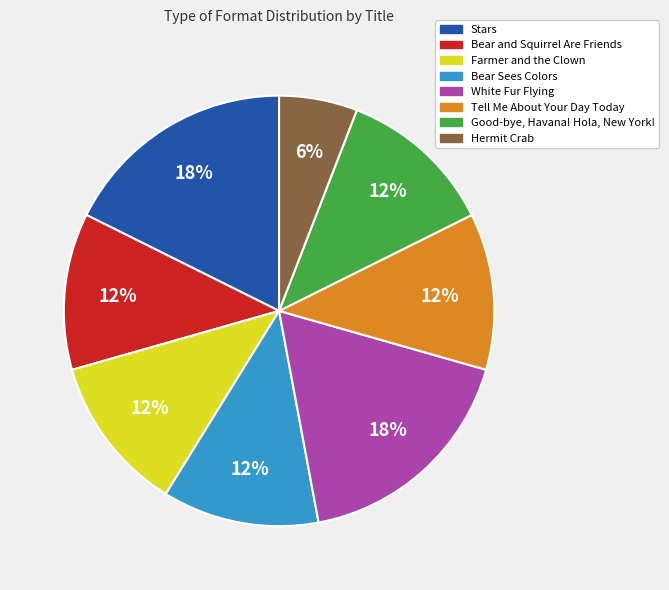

Is there a majority slice in this chart?

No